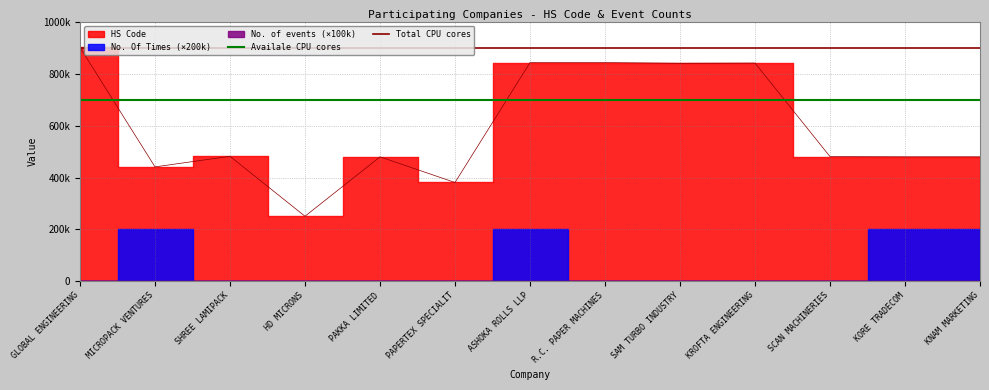

Which series has the largest total across all categories?

Total CPU cores